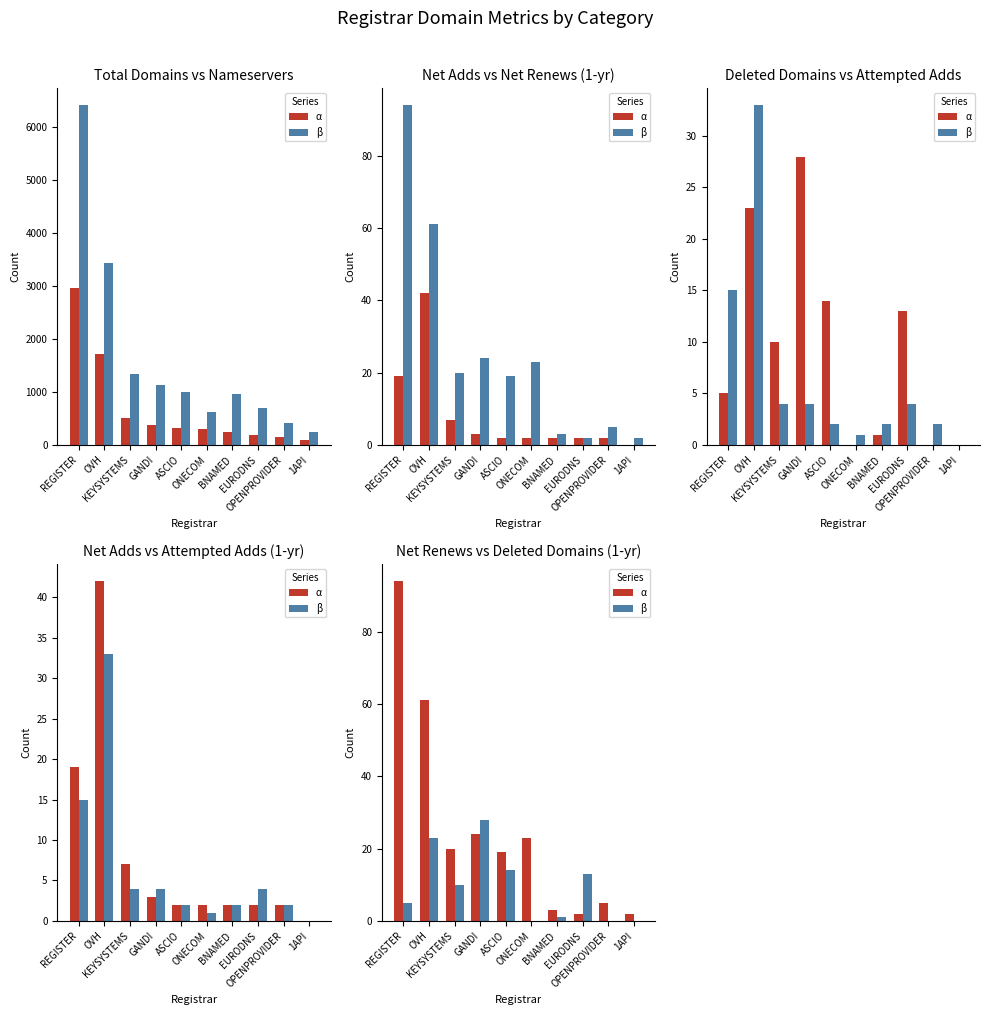

List the labels in order of β value, largest first.

GANDI, OVH, ASCIO, EURODNS, KEYSYSTEMS, REGISTER, BNAMED, ONECOM, OPENPROVIDER, 1API